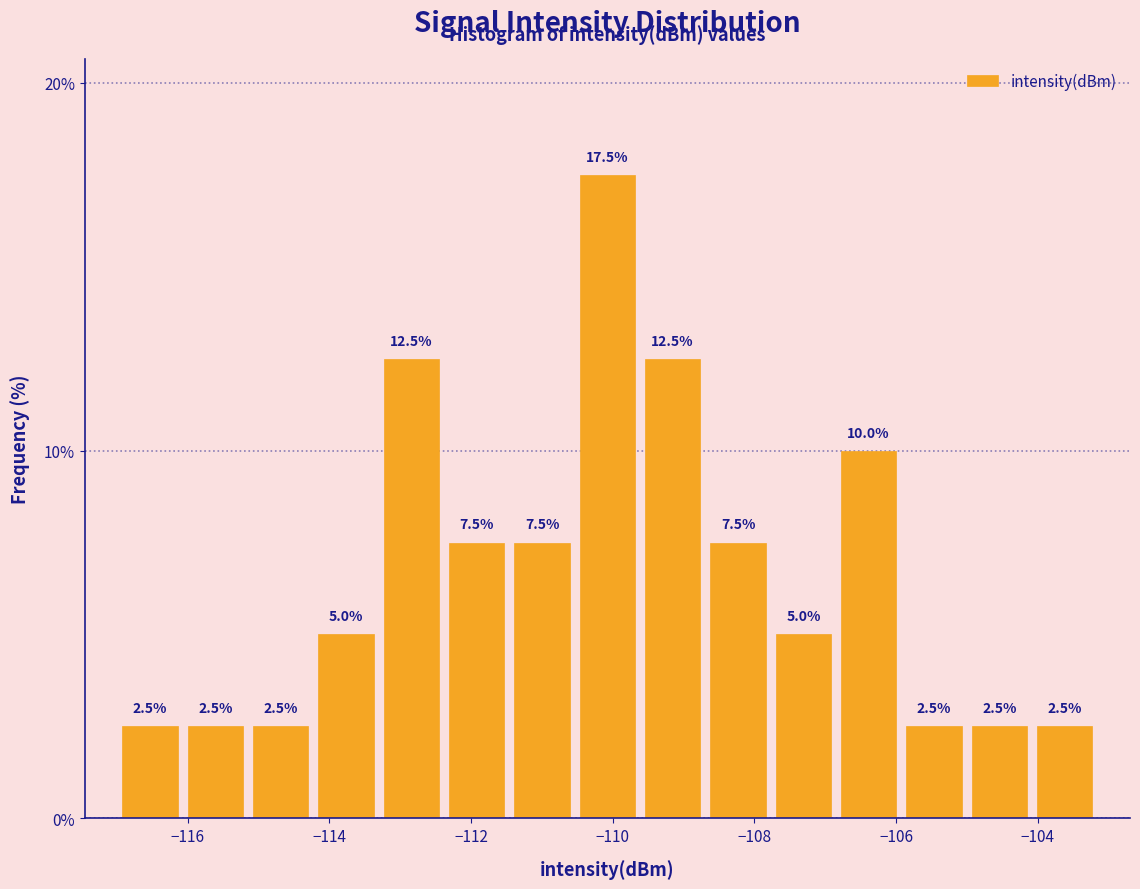

Over which range of the x-axis is the bar tallest?

-110.6 to -109.6